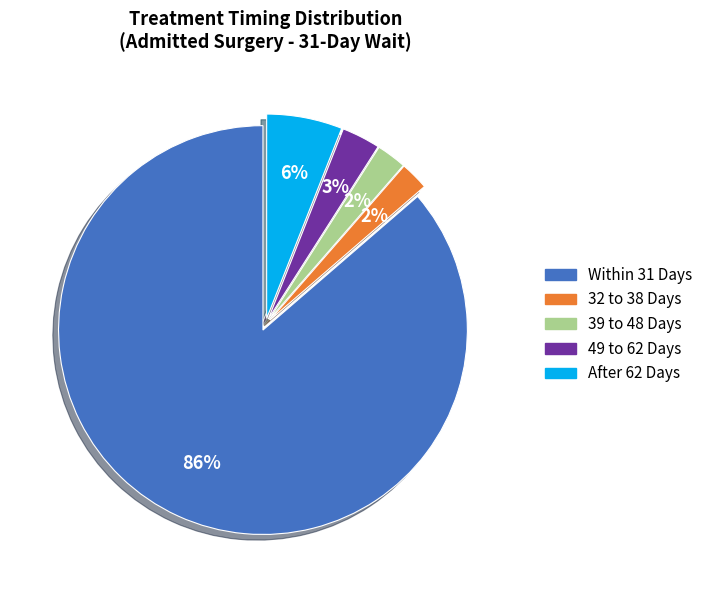

Combined, do 32 to 38 Days and After 62 Days account for over 50%?

No